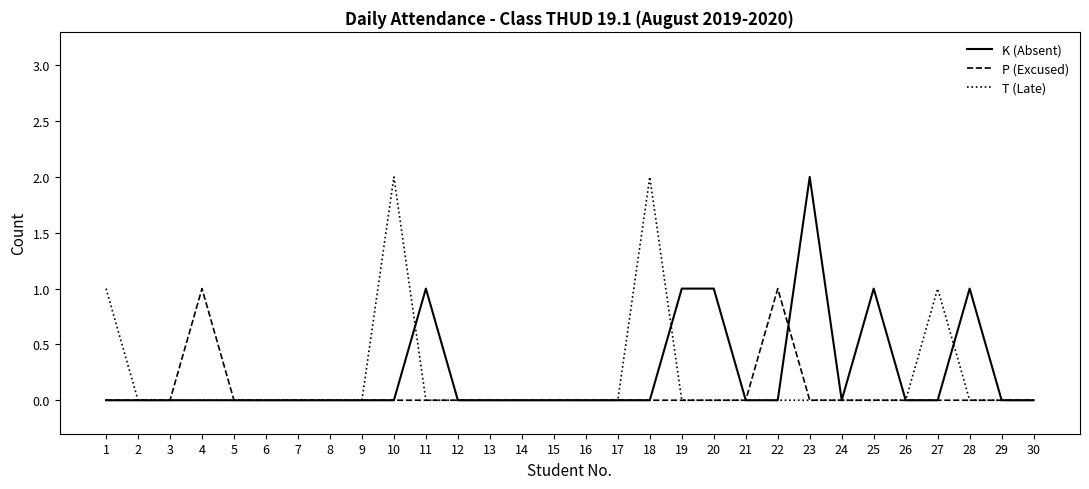

What are all the series names shown in the legend?

K (Absent), P (Excused), T (Late)